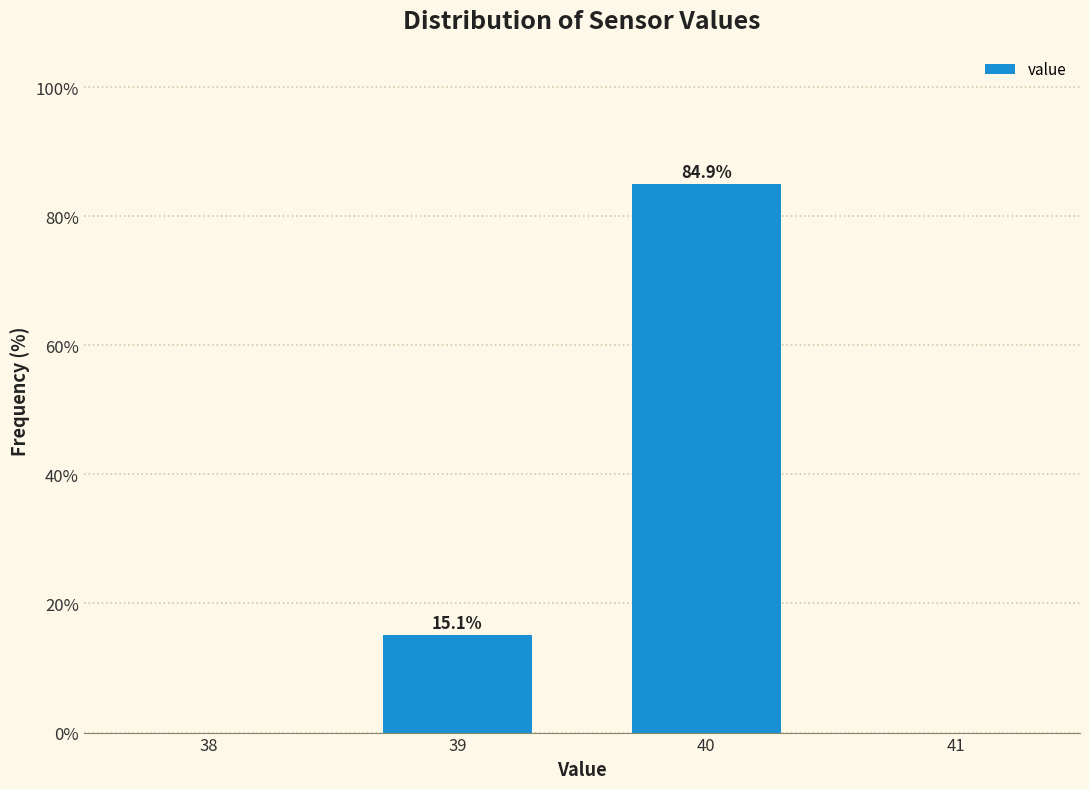

Reading right to left, list all the values displayed in this chart.

84.9	15.1